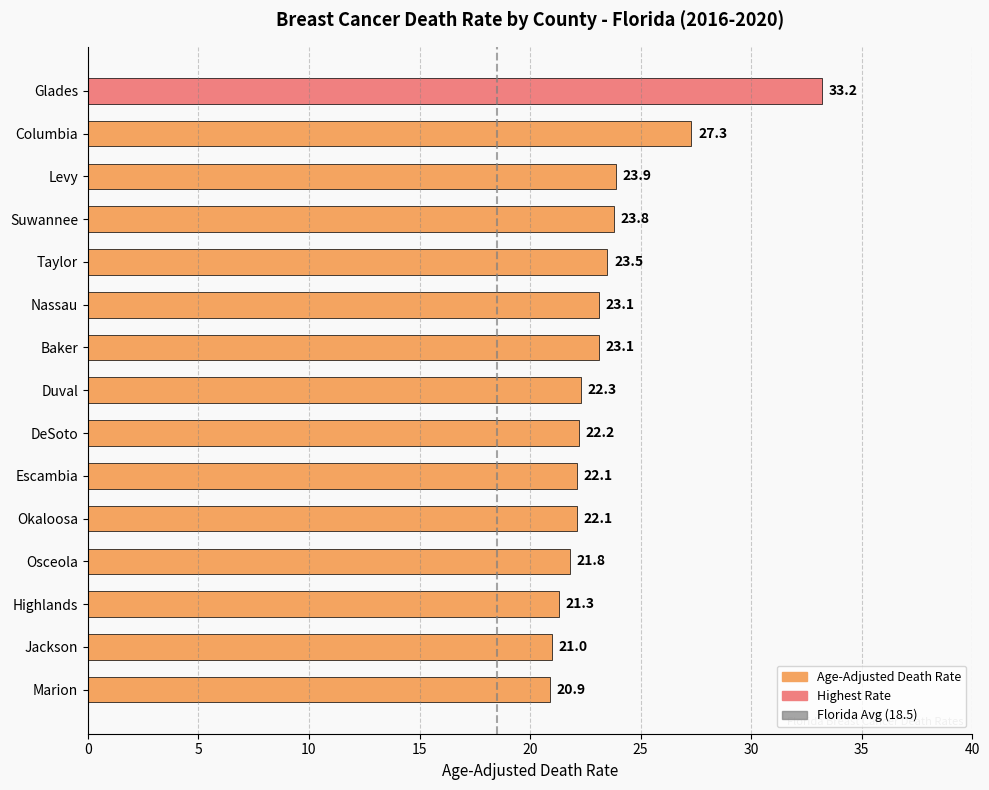

Are the bars horizontal?

Yes